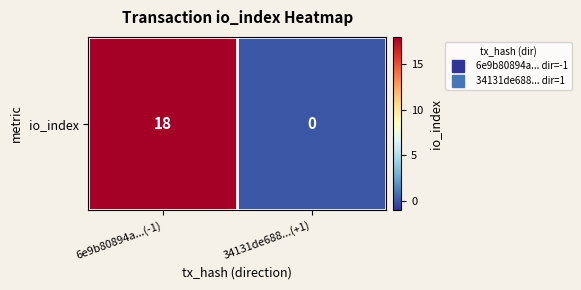

Rank the categories by value from highest to lowest.

6e9b80894a...(-1), 34131de688...(+1)